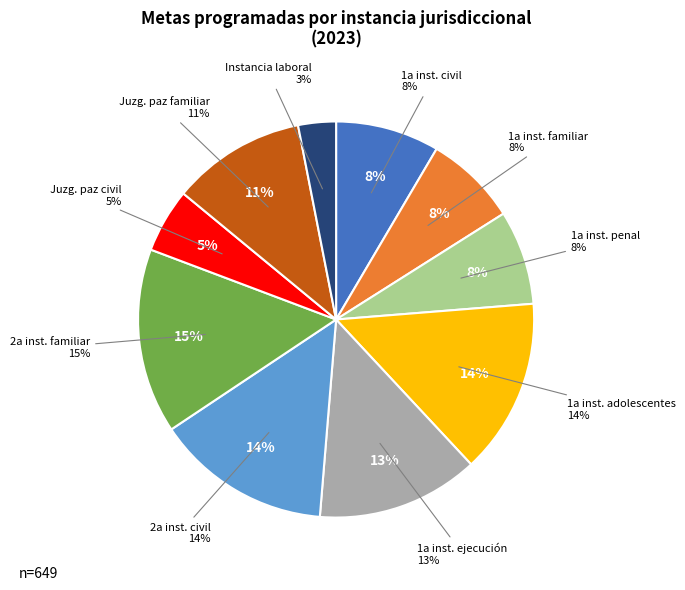

Combined, do Primera instancia de justicia para adolescentes and Segunda instancia en materia familiar account for over 50%?

No